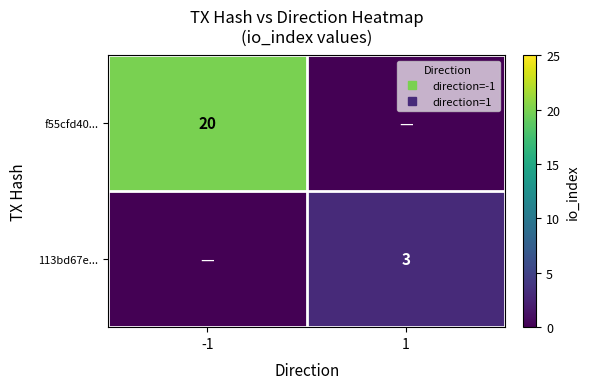

How many 113bd67e... values are between 0 and 3?

2